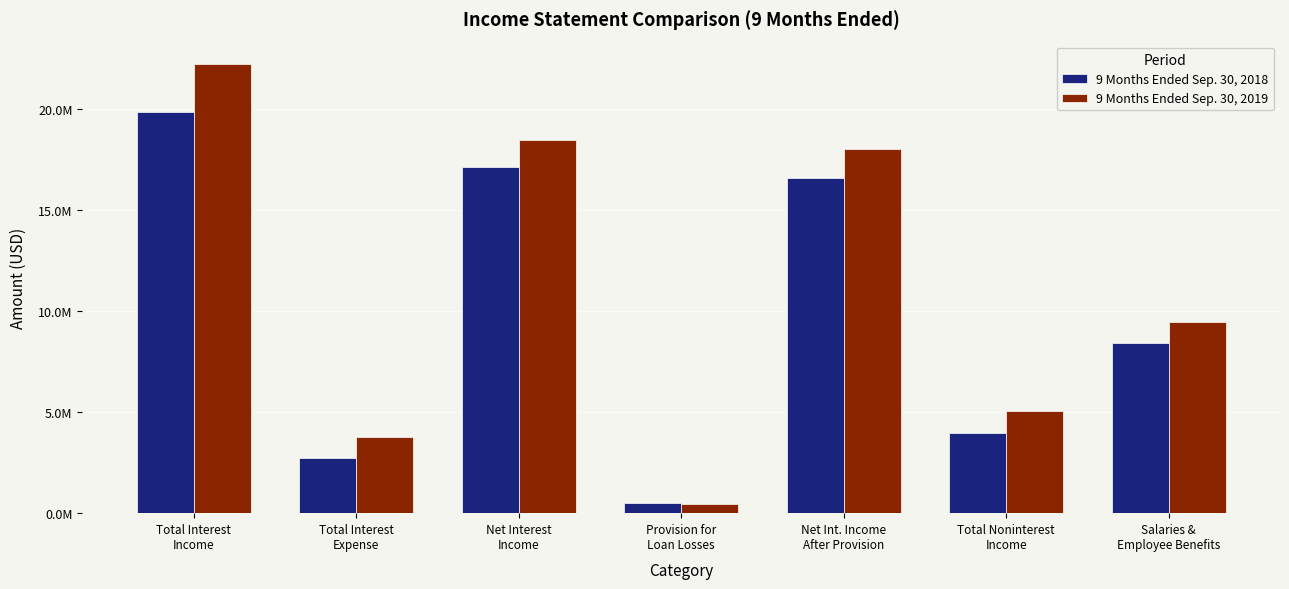

At which category is the sum across all series the highest?

Total Interest
Income